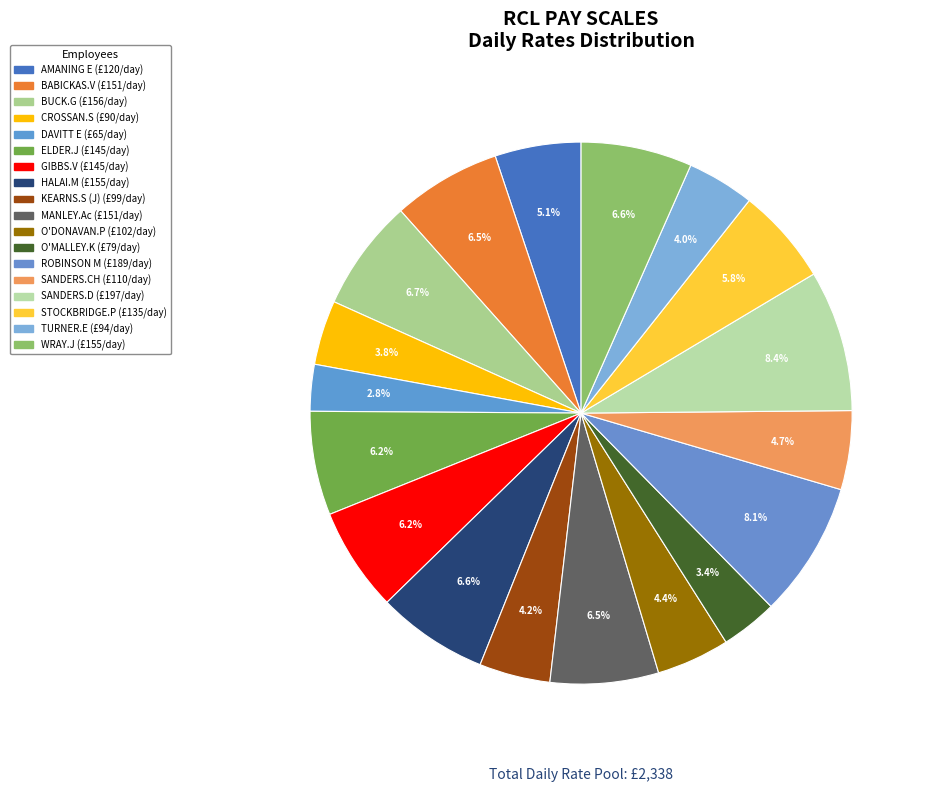

Is the sum of O'DONAVAN.P and HALAI.M greater than half?

No